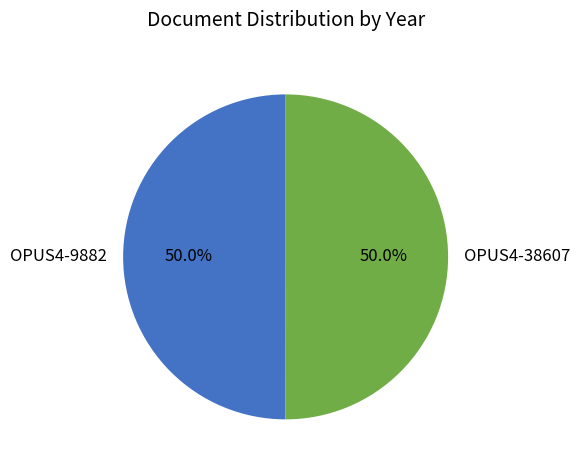

What portion of the pie excludes OPUS4-38607?

50.0%